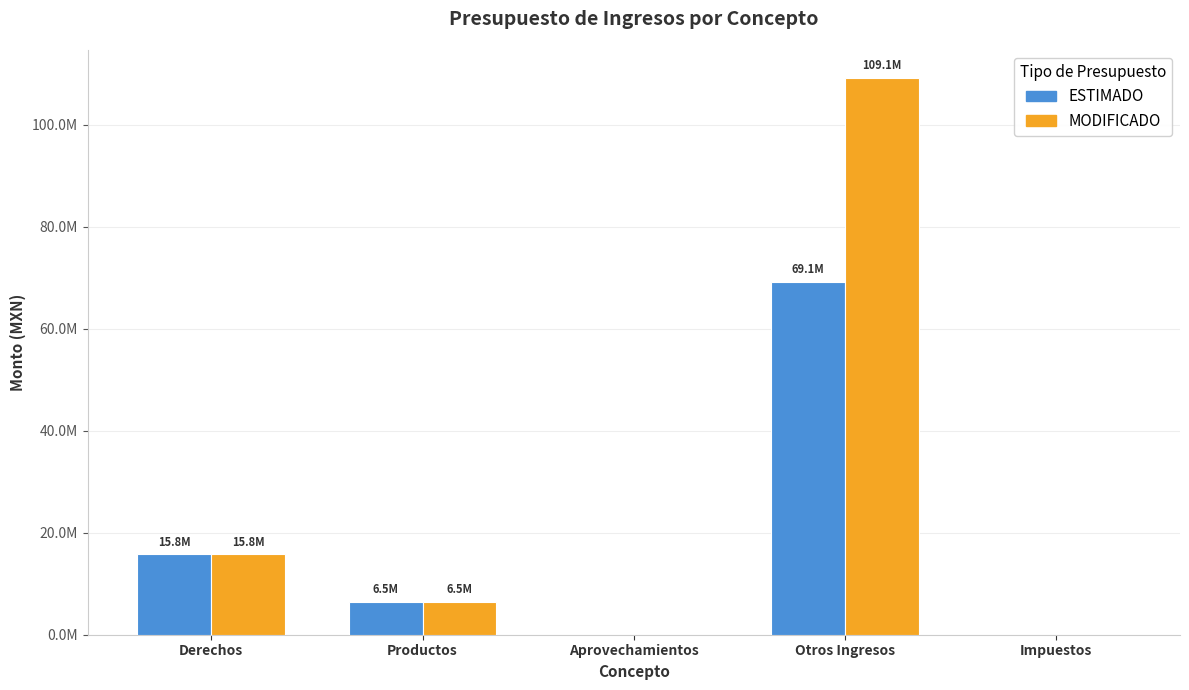

Which series has the largest range (max minus min)?

MODIFICADO